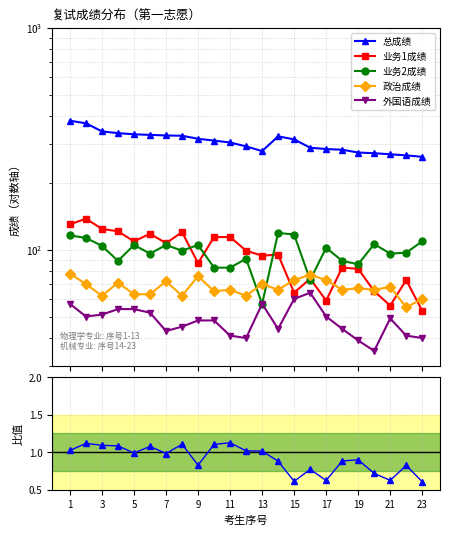

At which category is the sum across all series the highest?

1